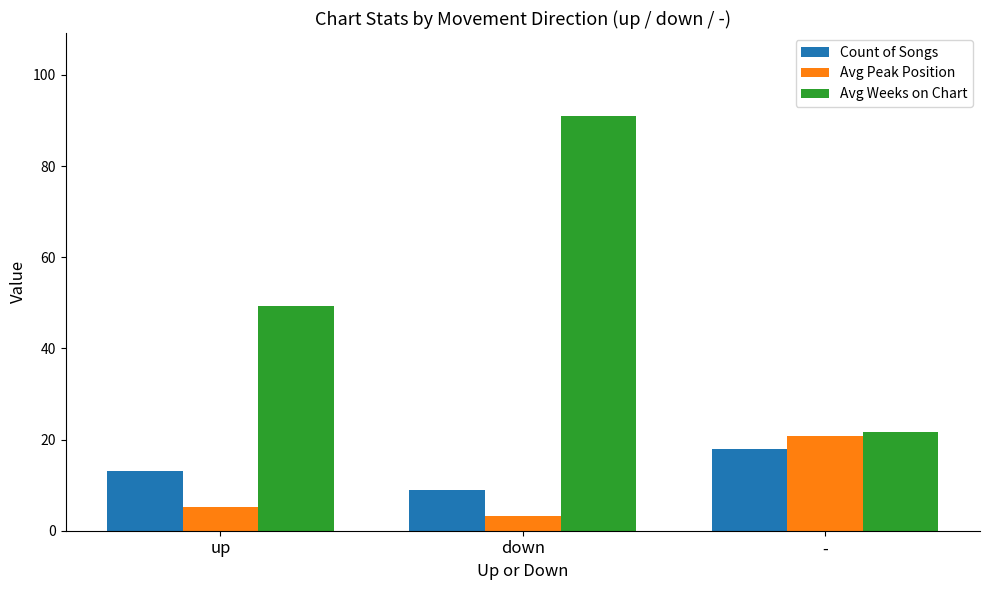

Reading left to right, what are all the values shown in this chart?

Count of Songs: up=13.0	down=9.0	-=18.0
Avg Peak Position: up=5.1	down=3.3	-=20.8
Avg Weeks on Chart: up=49.4	down=91.0	-=21.6